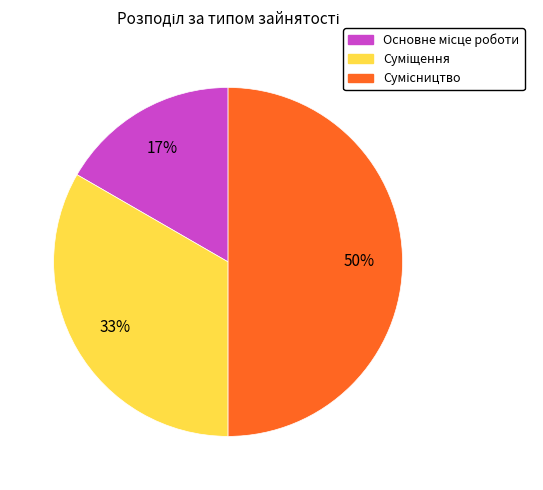

To the nearest percent, what is the difference between the largest and smallest slice percentages?

33%